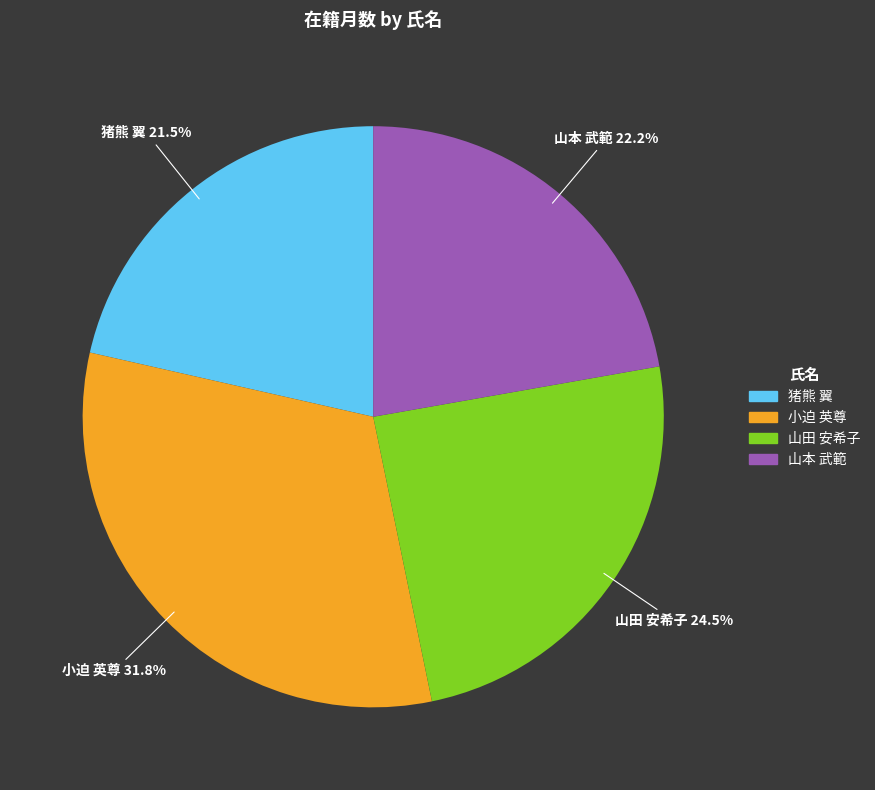

Combined, do 小迫 英尊 and 山本 武範 account for over 50%?

Yes